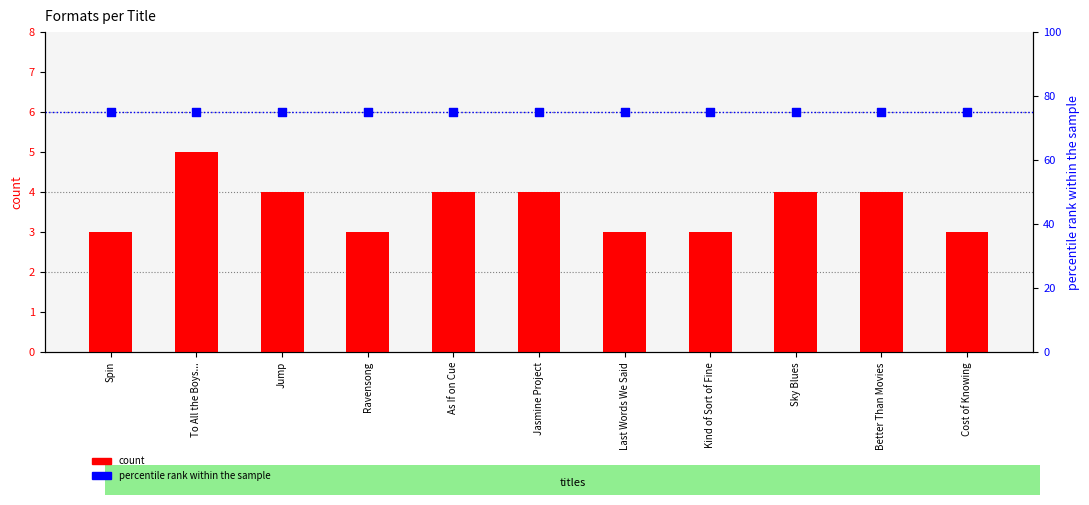

Which series reaches the maximum Y coordinate?

percentile rank within the sample